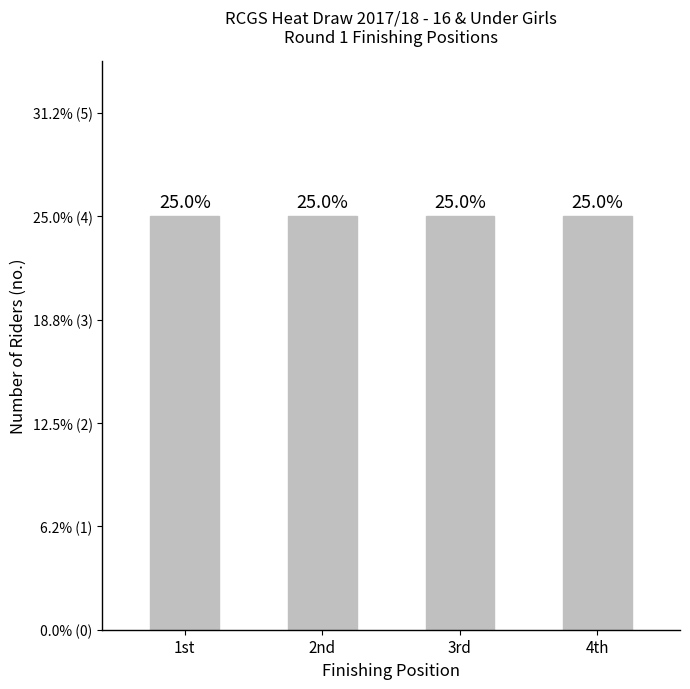

What is the maximum value shown in the chart?

4